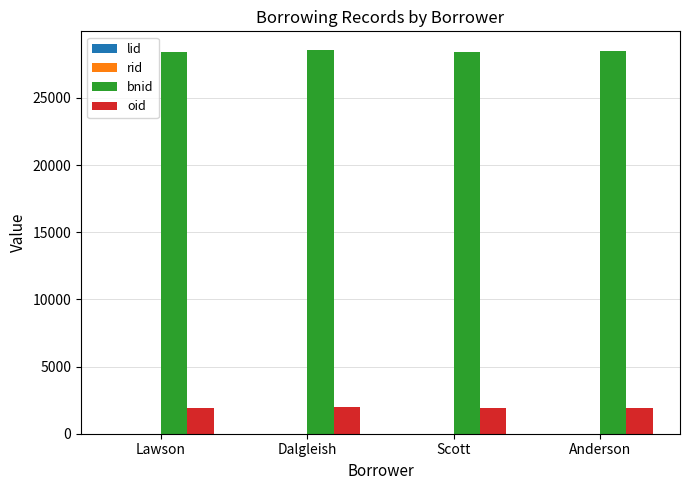

Are the bars grouped side by side (vs. stacked)?

Yes